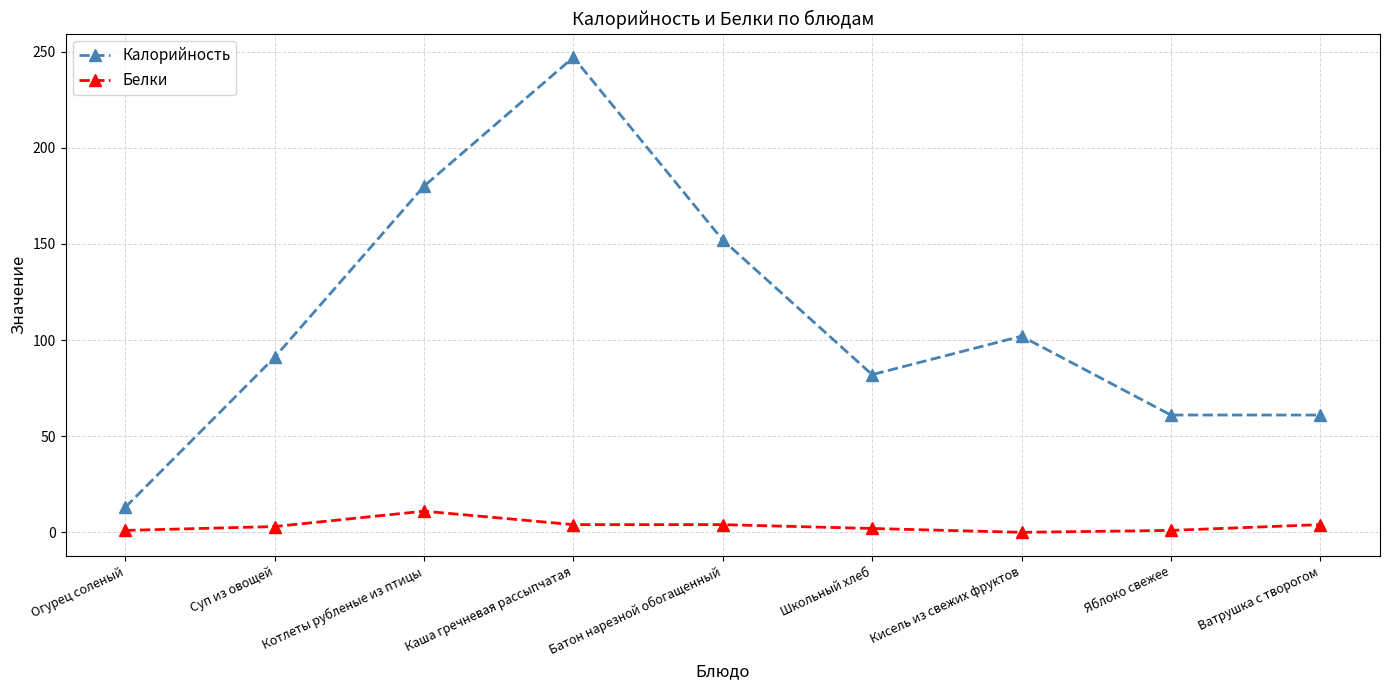

What is the difference between the highest and lowest values at Кисель из свежих фруктов?

102